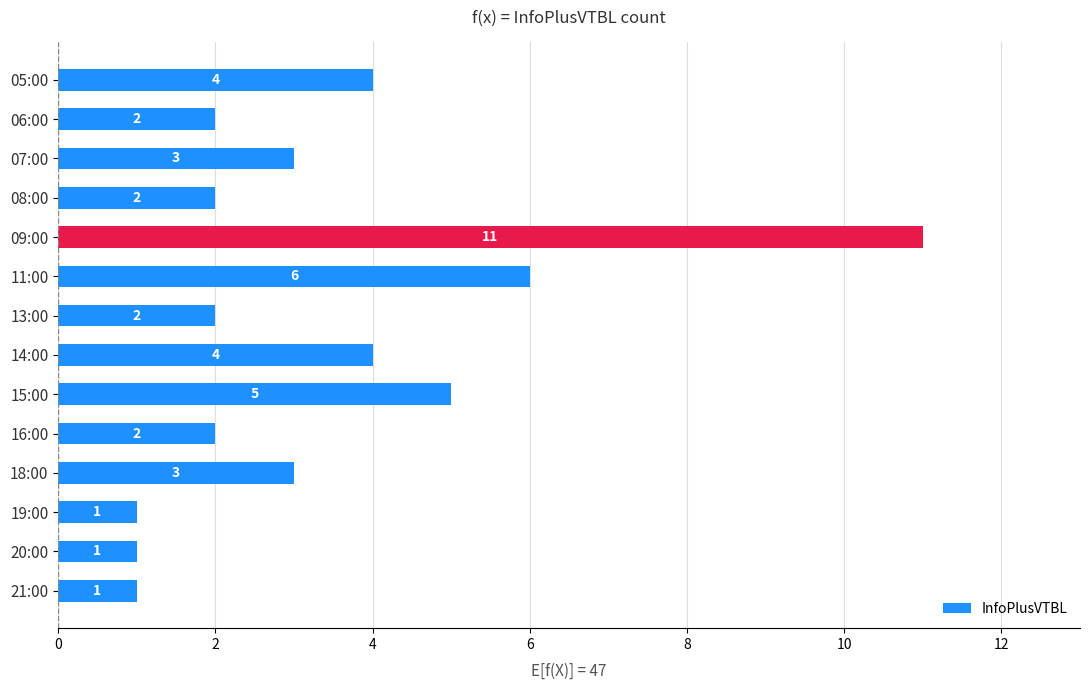

Is it true that the value at 19:00 is 1?

True